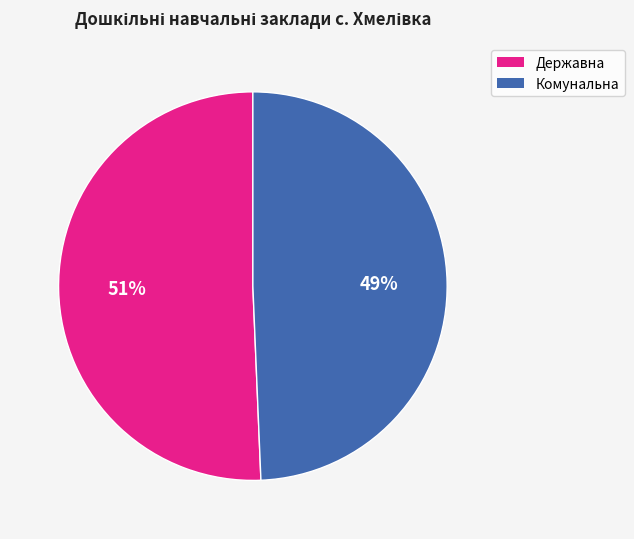

To the nearest percent, what is the average slice percentage?

50%